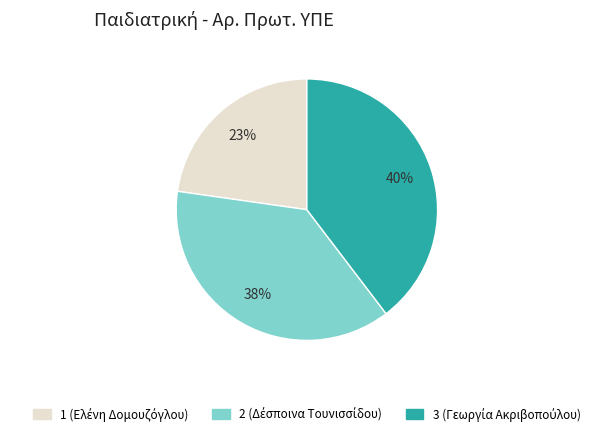

To the nearest percent, what is the average slice percentage?

33%